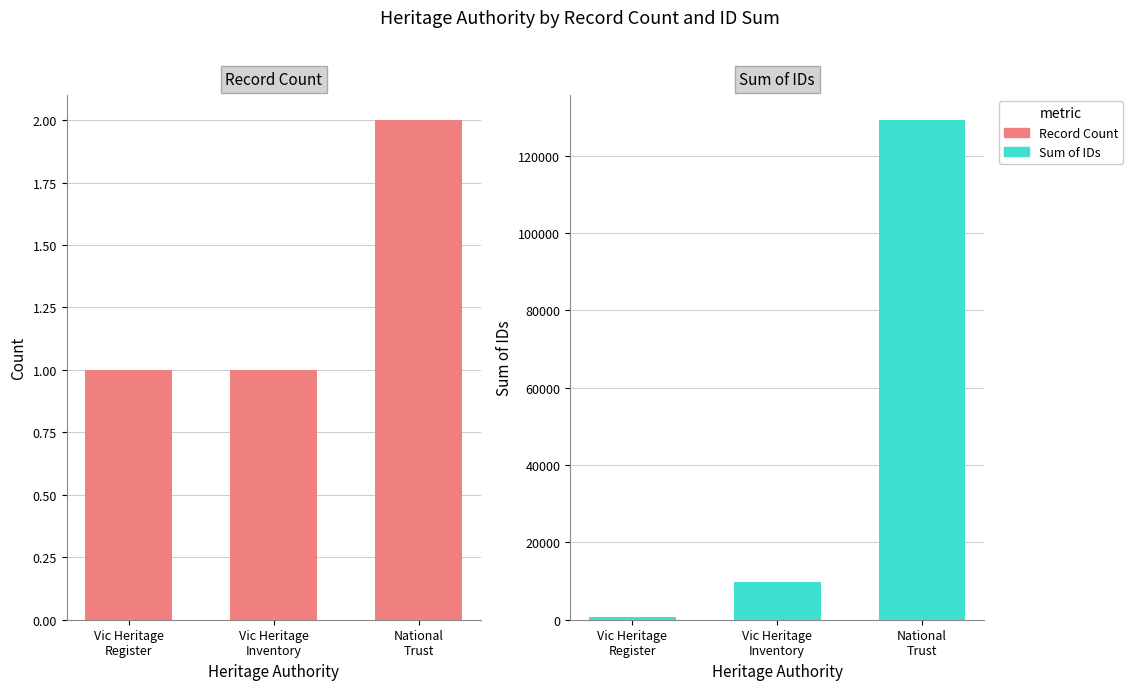

The Sum of IDs series shows 129175 at National
Trust. True or false?

True